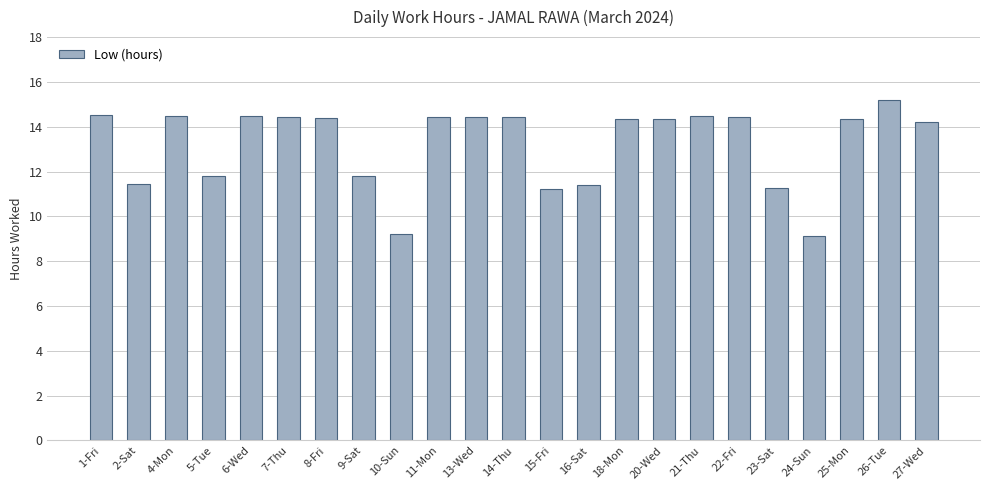

Does the chart contain any negative values?

No